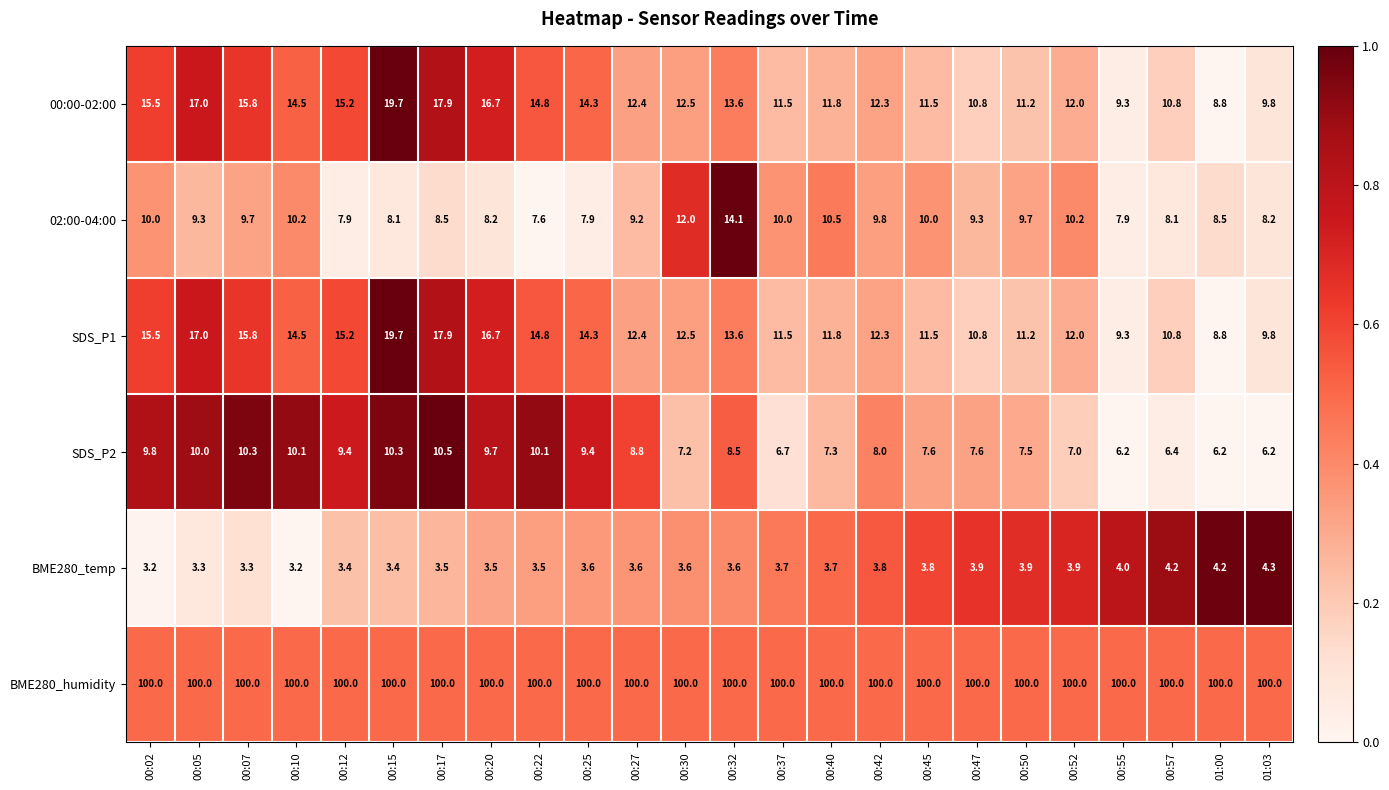

At which label does SDS_P1 reach its peak?

00:15